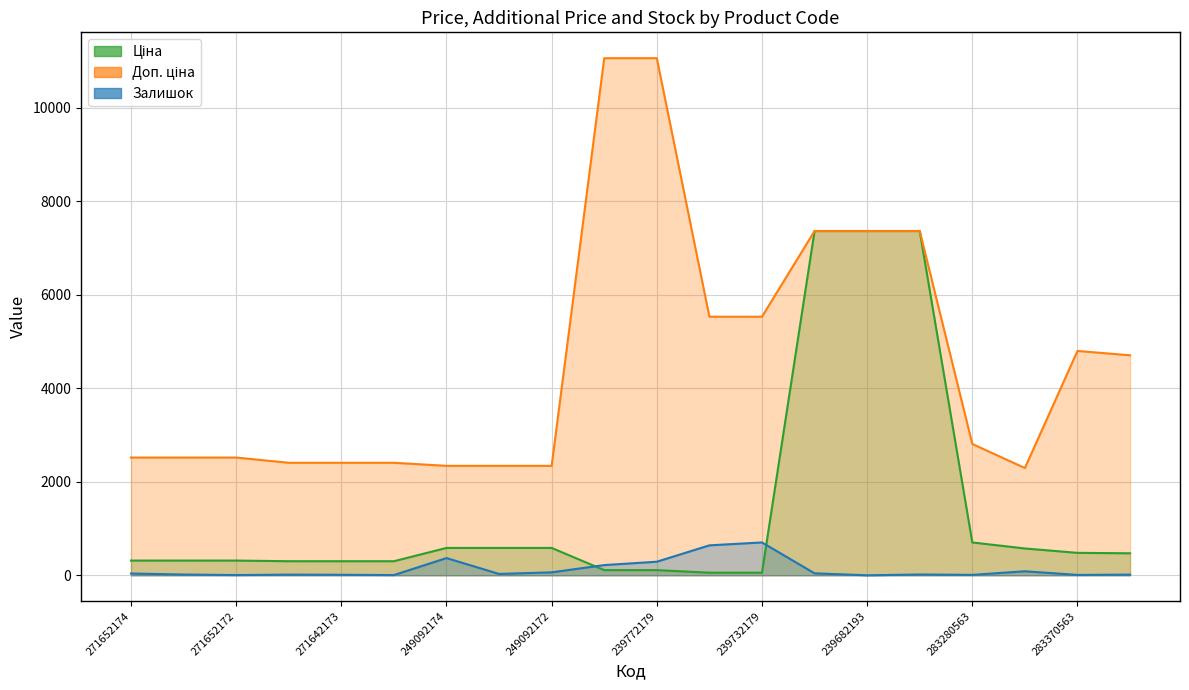

What is the value of the Ціна point at the 18th from the left?

573.2